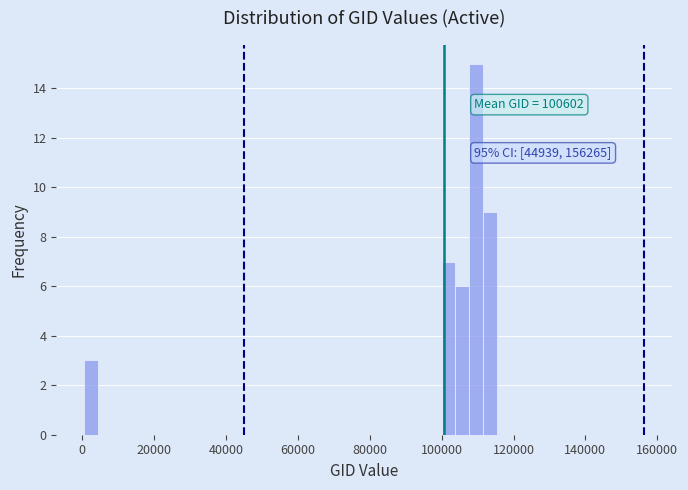

Around what value on the x-axis is the tallest bar? Give the approximate position of its centre, as read against the axis.

110000